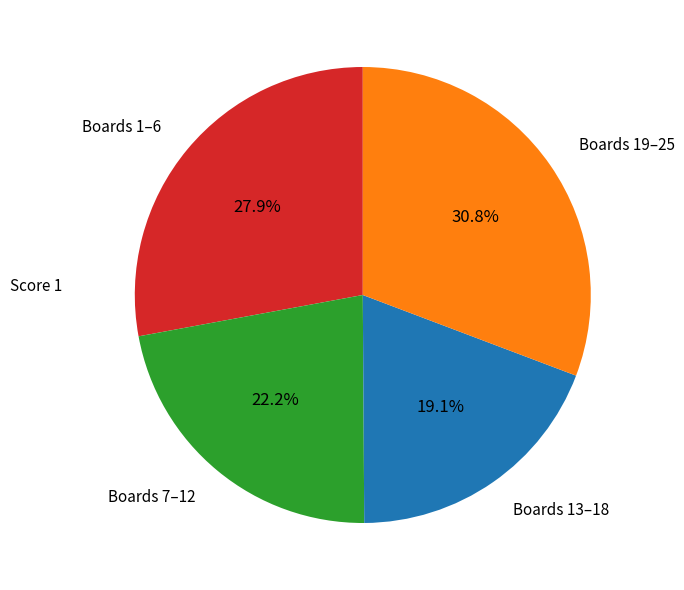

Which slice is the smallest?

Boards 13–18